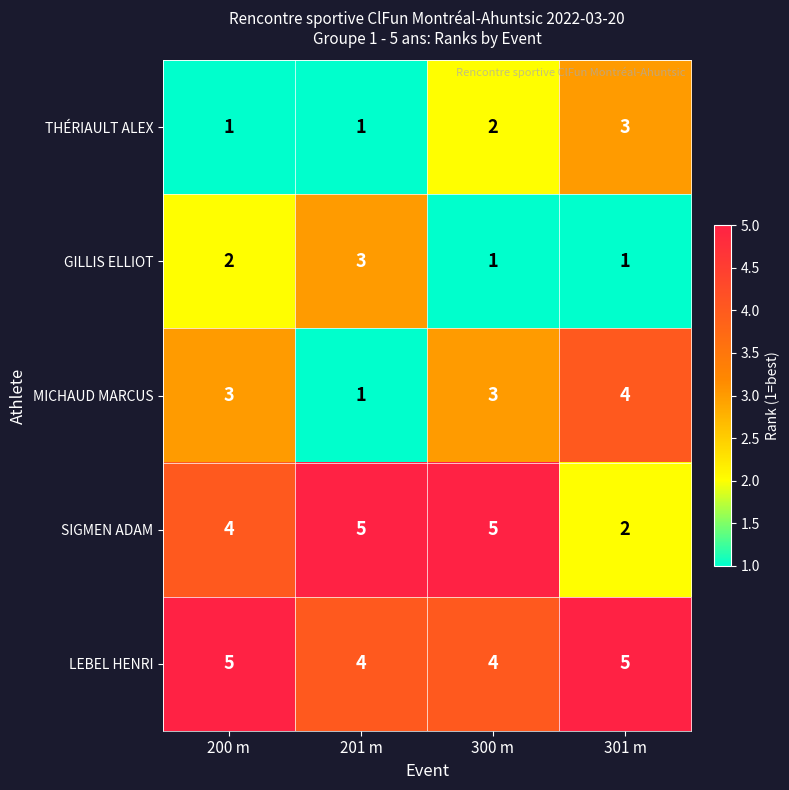

What value does the MICHAUD MARCUS series have at 301 m?

4